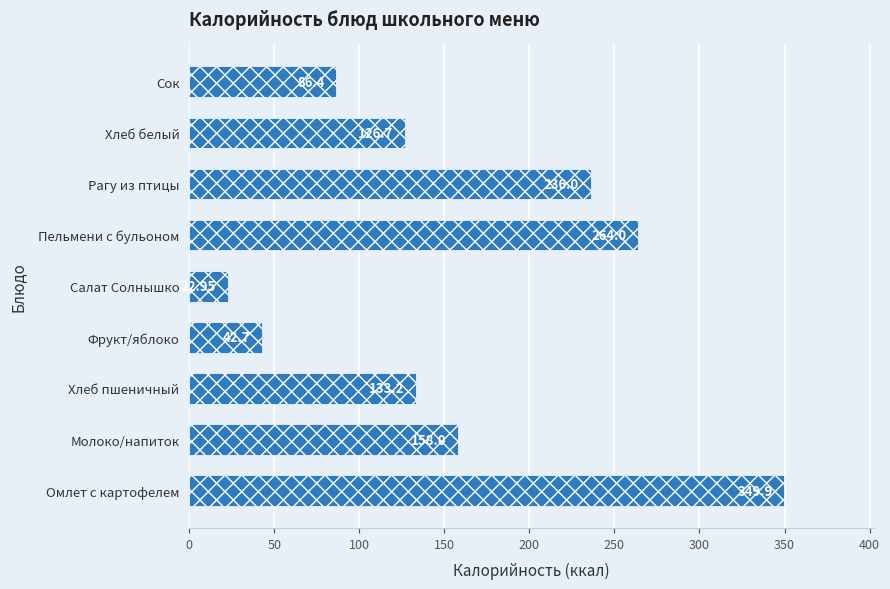

At which label is the value closest to 186?

Молоко/напиток